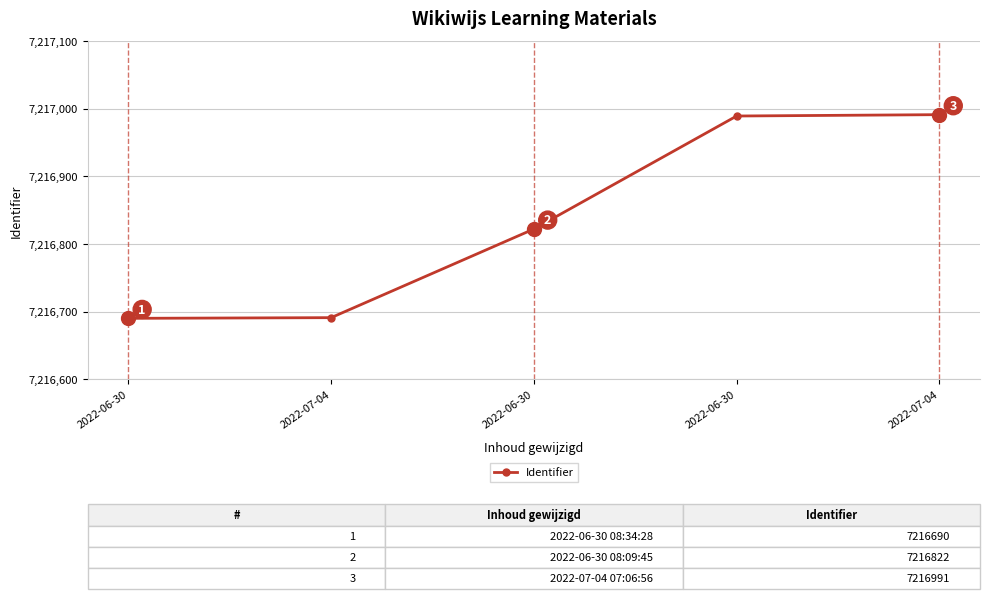

At which category does the chart reach its minimum across all series?

2022-06-30